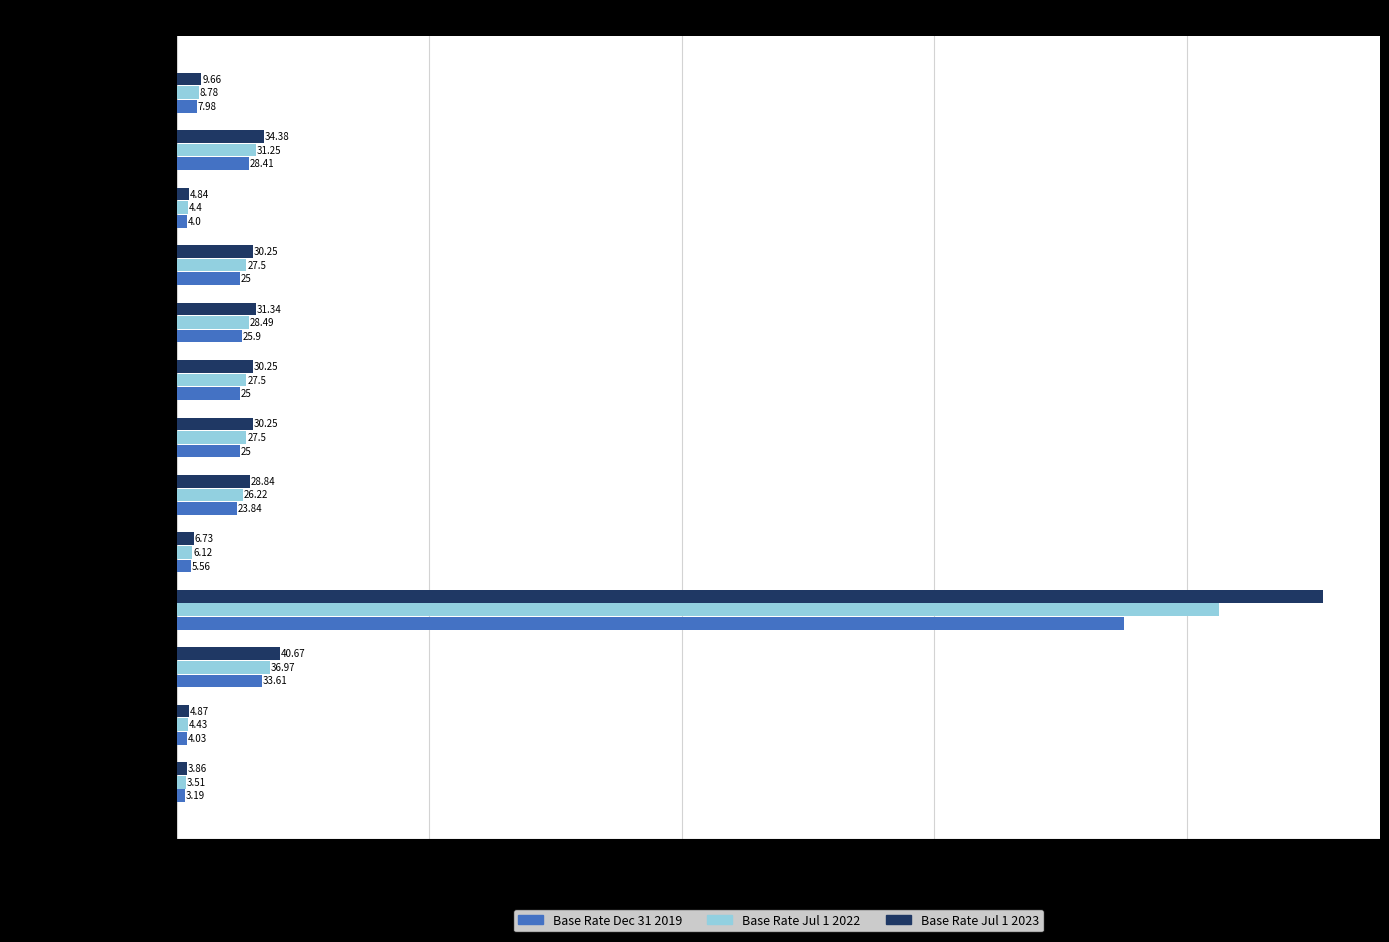

Rank the series by their average value, from lowest to highest.

Base Rate Dec 31 2019, Base Rate Jul 1 2022, Base Rate Jul 1 2023